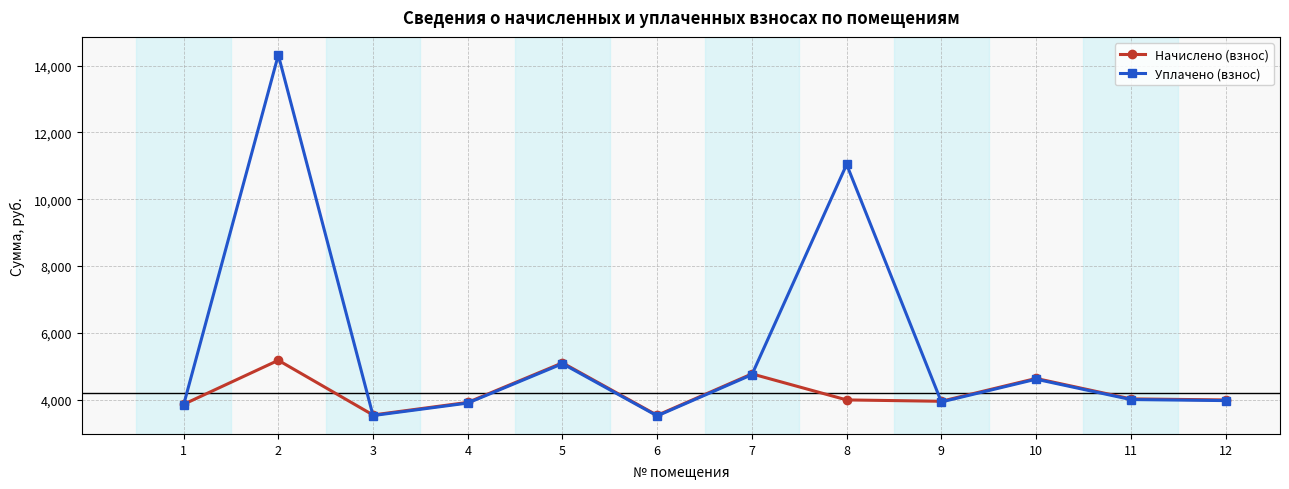

Which series has the largest range (max minus min)?

Уплачено (взнос)